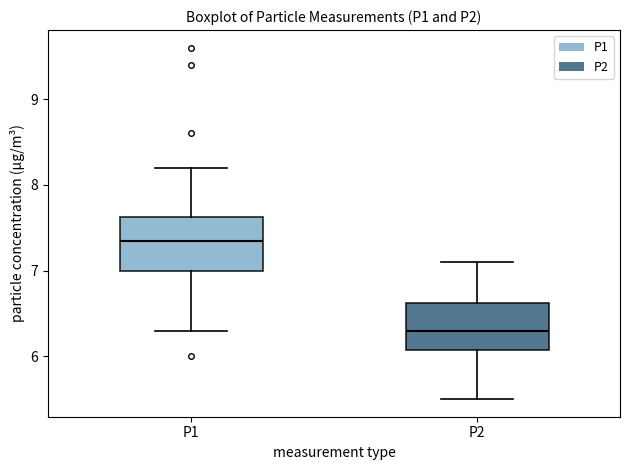

Reading left to right, transcribe this box plot: for each box, give where its median line is, the range the box spans, and where its two whiskers end, as read against the y-axis. The values are not printed on the chart, so give them approximately, as read against the axis.

P1: median 7.4, box 7.0 to 7.6, whiskers 6.3 to 8.2
P2: median 6.3, box 6.1 to 6.6, whiskers 5.5 to 7.1